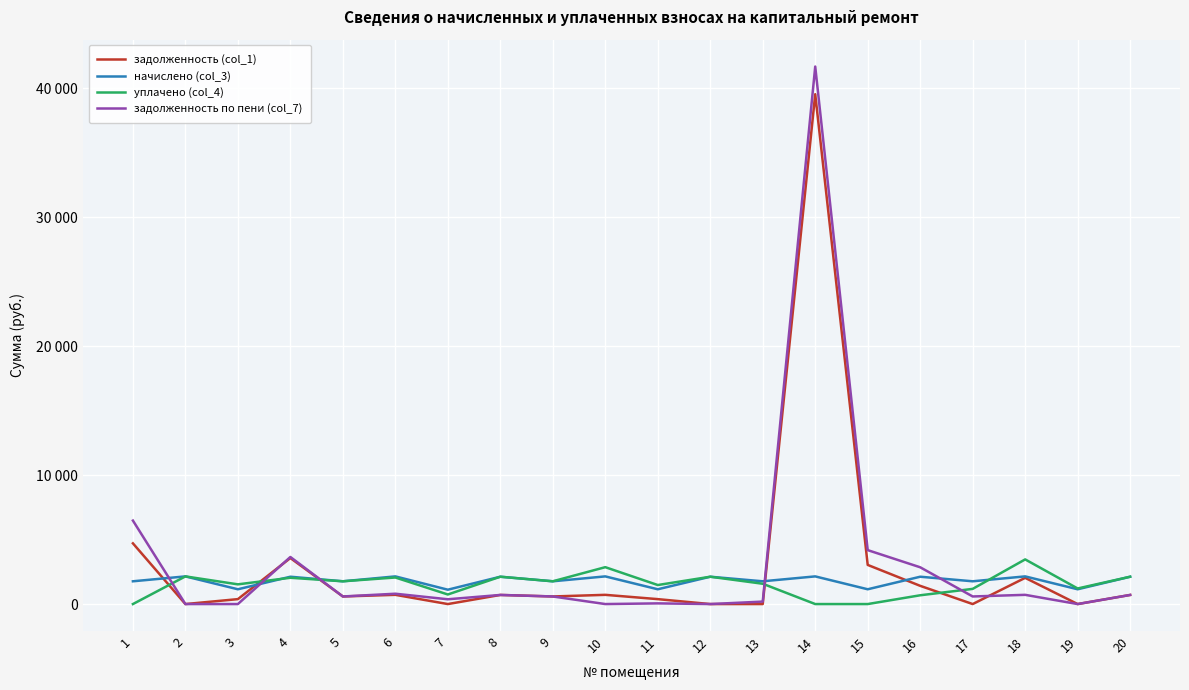

Is this an area chart (filled region under the line)?

No